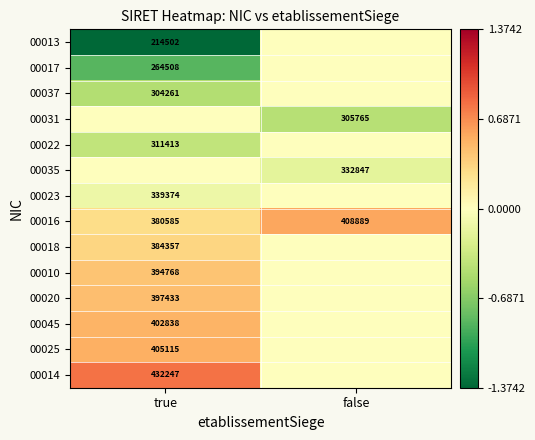

Is the value of 00037 at true greater than the value of 00016 at false?

No